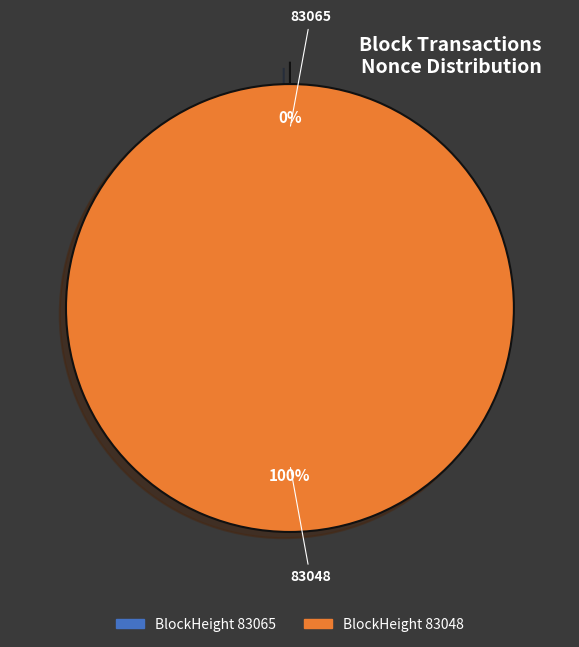

Rank the categories by value from lowest to highest.

83065, 83048